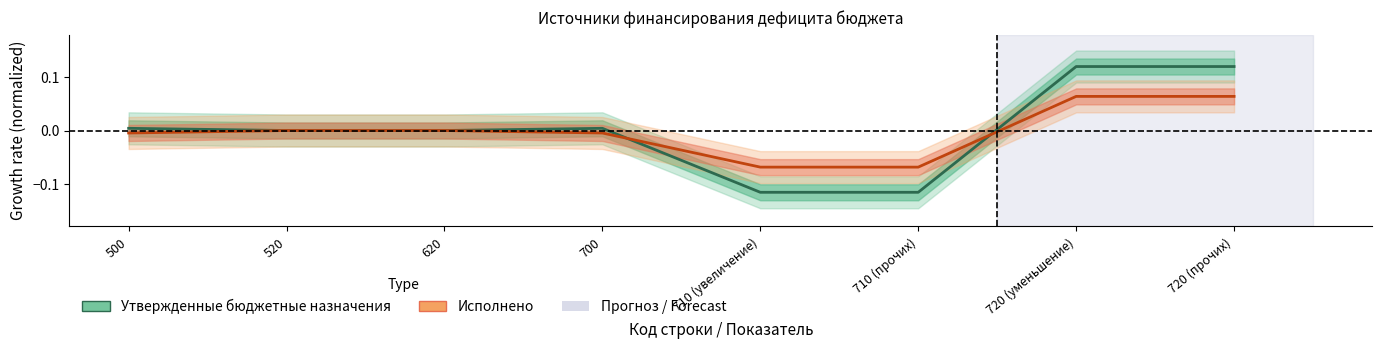

At which category does the chart reach its minimum across all series?

710 (увеличение)